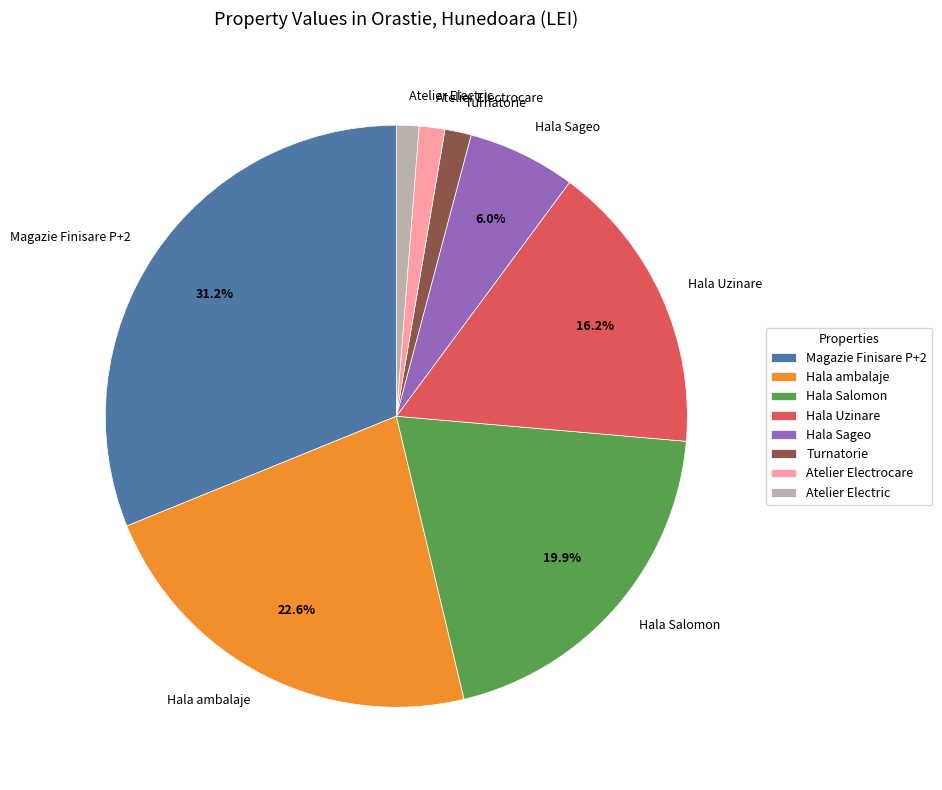

Between Magazie Finisare P+2 and Atelier Electrocare, which is larger?

Magazie Finisare P+2